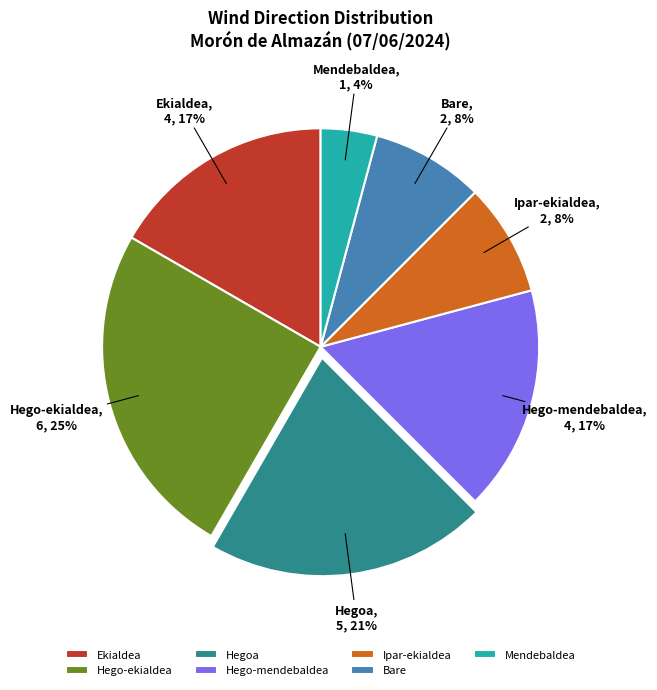

What is the largest slice in the pie chart?

Hego-ekialdea